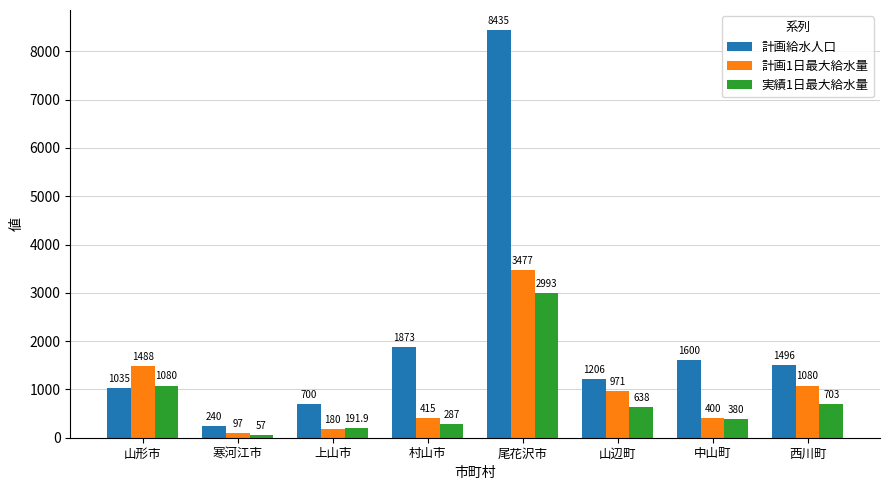

Which series changed the most between 尾花沢市 and 中山町?

計画給水人口